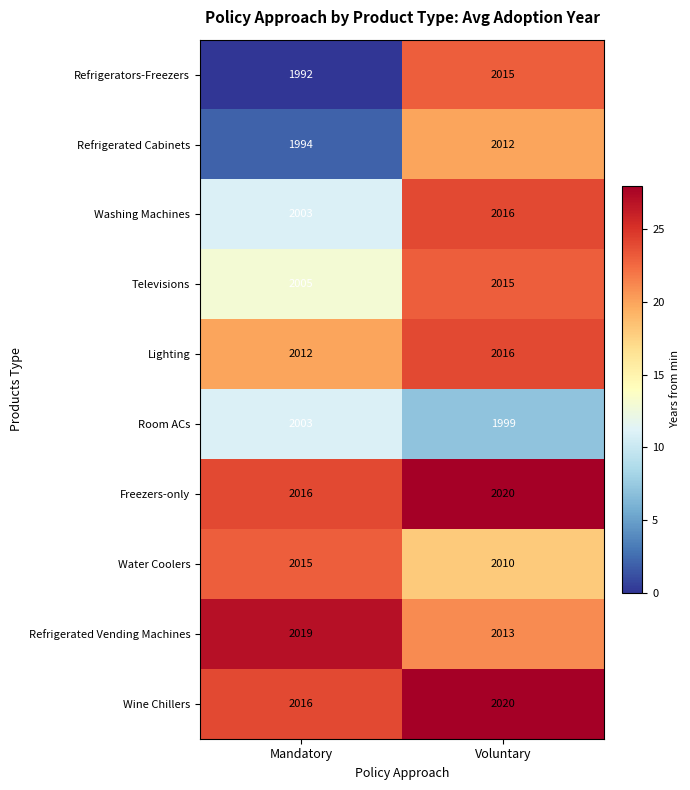

Reading right to left, extract all data points from this chart.

Refrigerators-Freezers: 2015	1992
Refrigerated Cabinets: 2012	1994
Washing Machines: 2016	2003
Televisions: 2015	2005
Lighting: 2016	2012
Room ACs: 1999	2003
Freezers-only: 2020	2016
Water Coolers: 2010	2015
Refrigerated Vending Machines: 2013	2019
Wine Chillers: 2020	2016